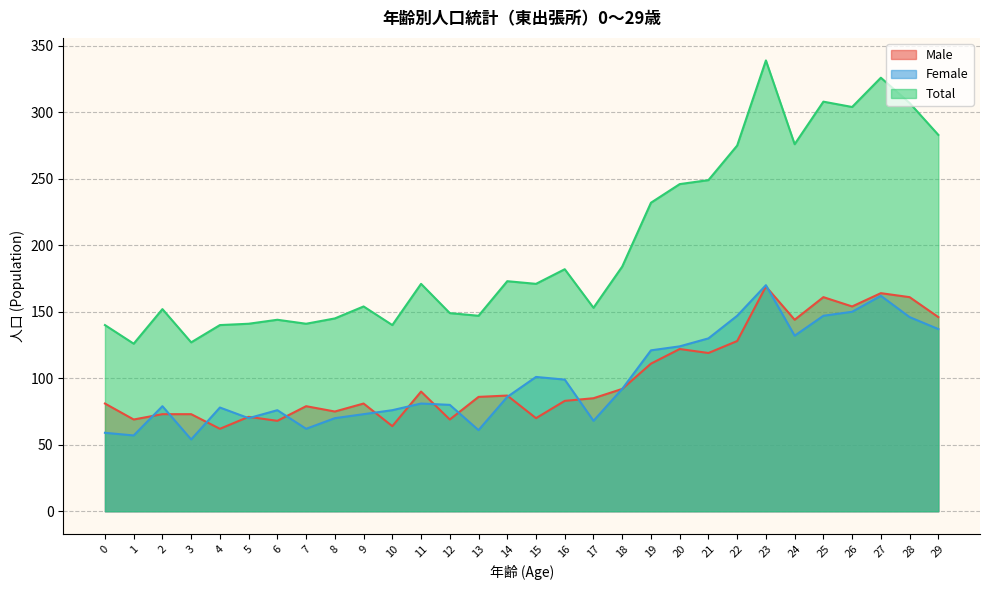

How many data points in Total are above 171?

14